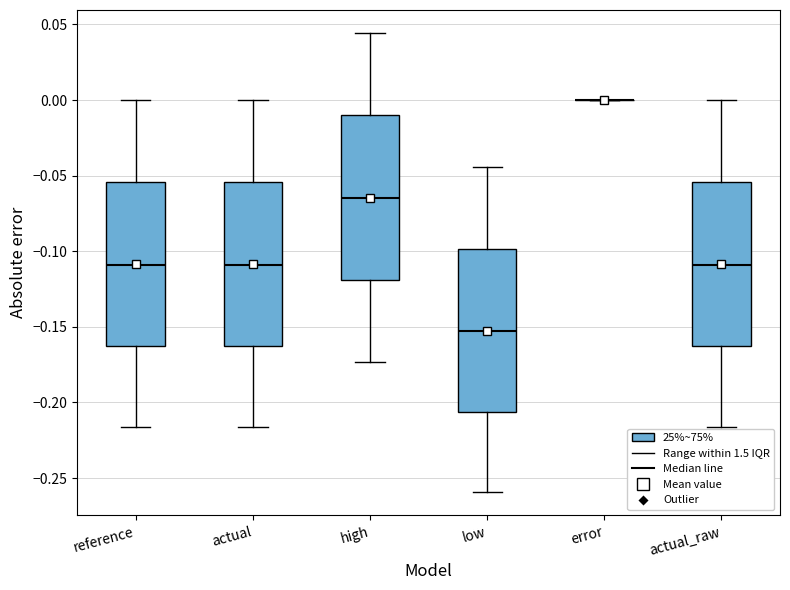

Reading left to right, transcribe this box plot: for each box, give where its median line is, the range the box spans, and where its two whiskers end, as read against the y-axis. The values are not printed on the chart, so give them approximately, as read against the axis.

reference: median -0.110, box -0.165 to -0.055, whiskers -0.215 to 0.000
actual: median -0.110, box -0.165 to -0.055, whiskers -0.215 to 0.000
high: median -0.065, box -0.120 to -0.010, whiskers -0.175 to 0.045
low: median -0.155, box -0.205 to -0.100, whiskers -0.260 to -0.045
error: box collapsed to a line at 0.000, whiskers 0.000 to 0.000
actual_raw: median -0.110, box -0.165 to -0.055, whiskers -0.215 to 0.000